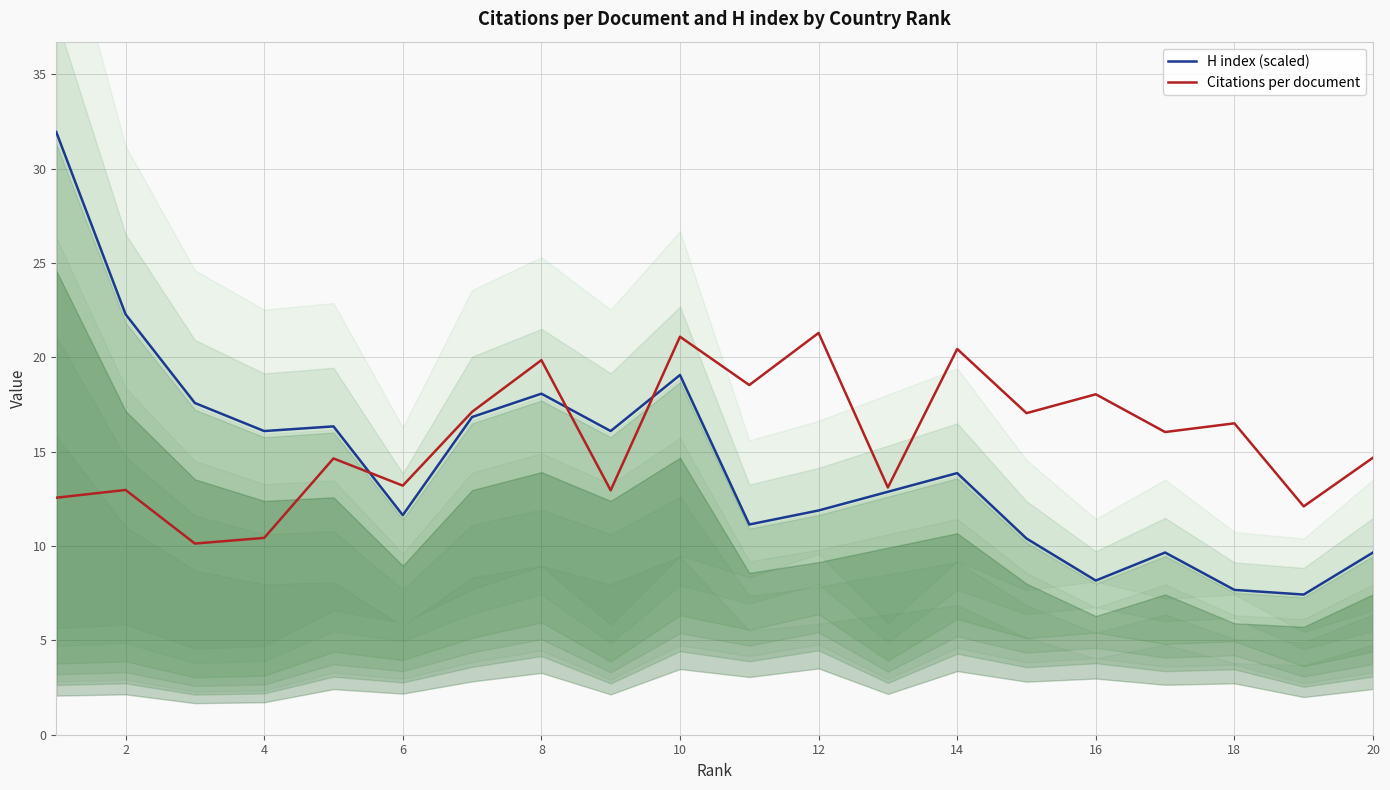

Rank the series at 16 from lowest to highest value.

Citations per document, H index (scaled)